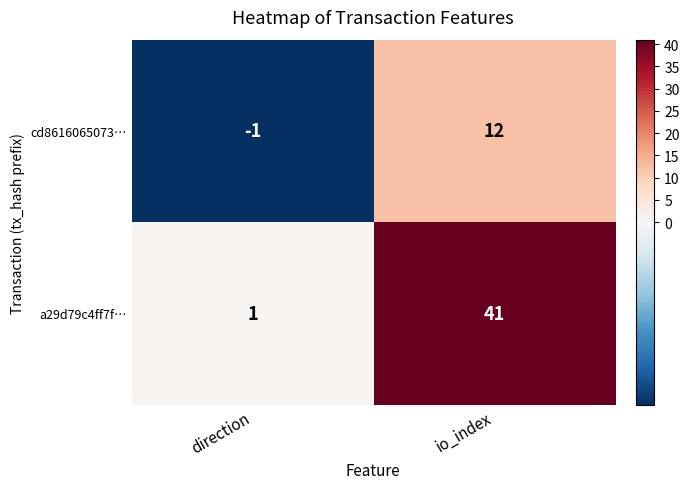

Reading left to right, extract all data points from this chart.

cd8616065073…: direction=-1	io_index=12
a29d79c4ff7f…: direction=1	io_index=41